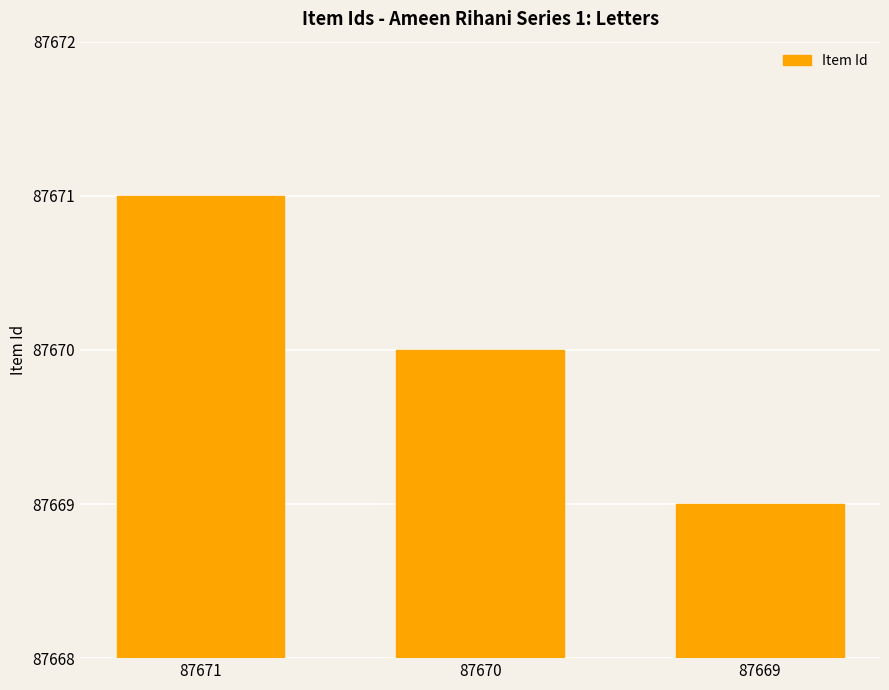

At which category does the chart reach its peak across all series?

87671